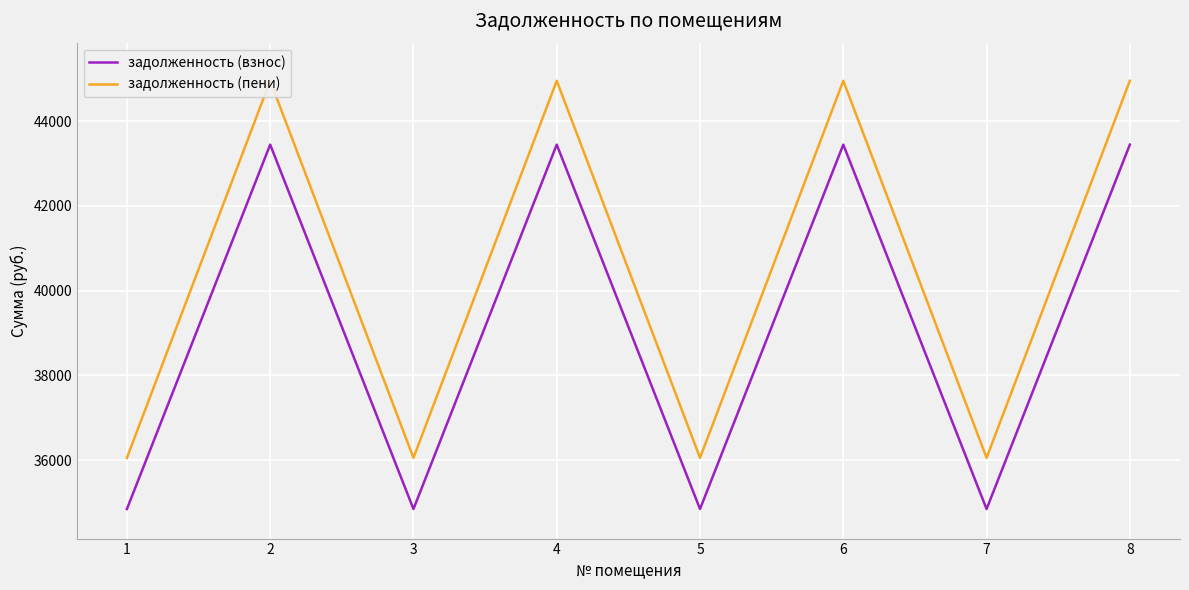

True or false: задолженность (пени) has a value of 54347.7 at 7.

False